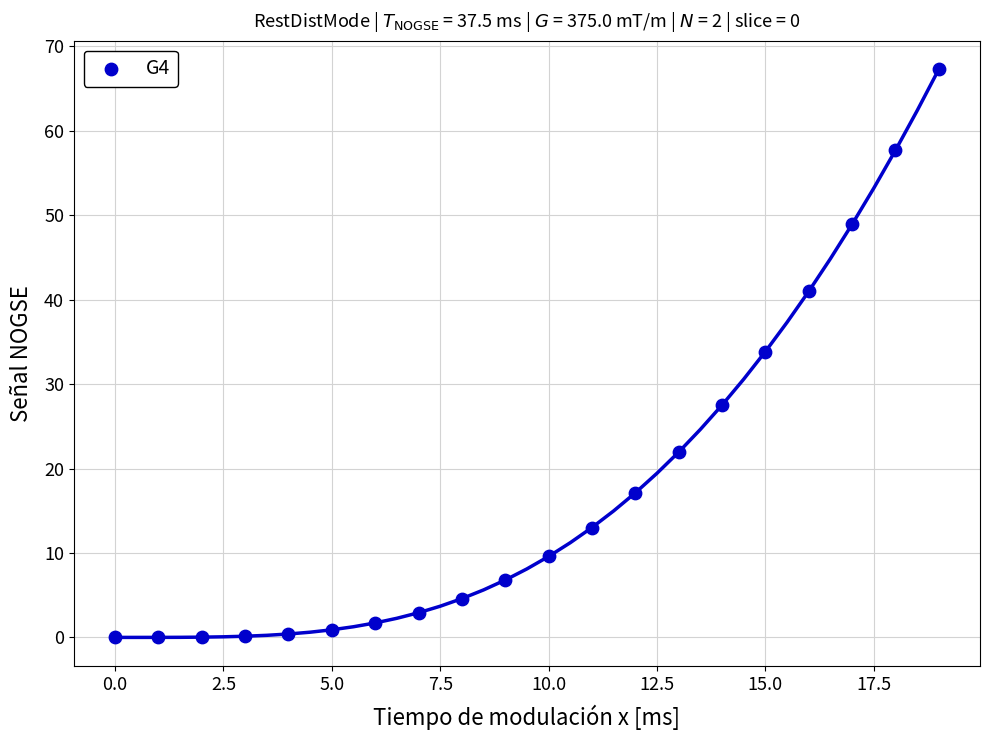

What Y value in the scatter plot is closest to 33?

33.9